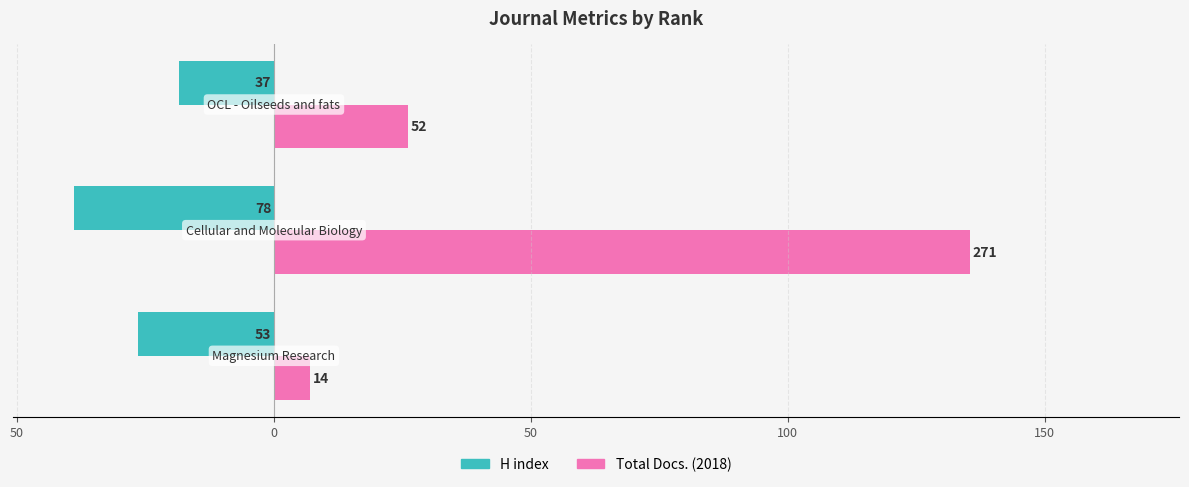

Count the H index values in the range -78 to -37.

3